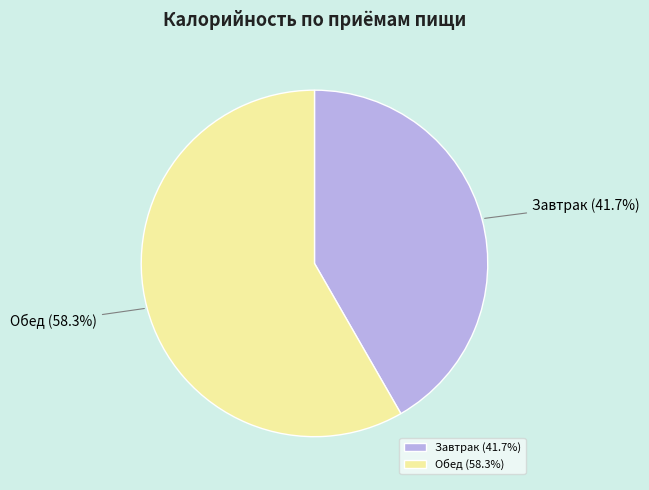

To the nearest percent, what is the combined percentage of Обед and Завтрак?

100%